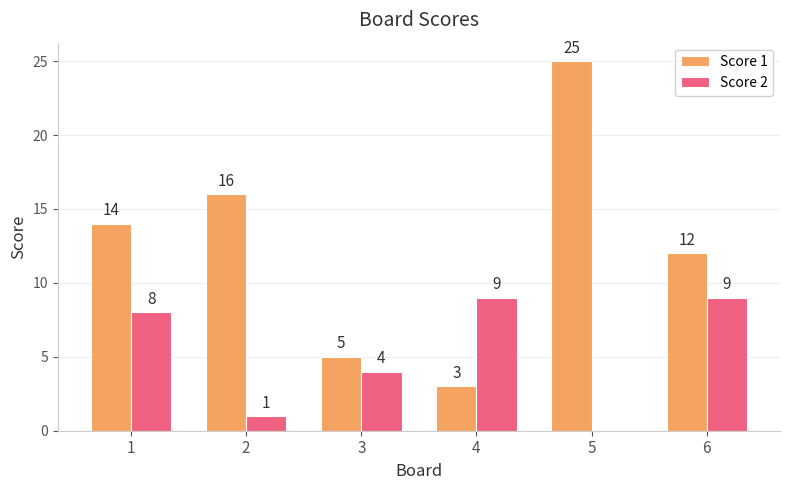

What is the sum of the Score 1 values at 5 and 1?

39